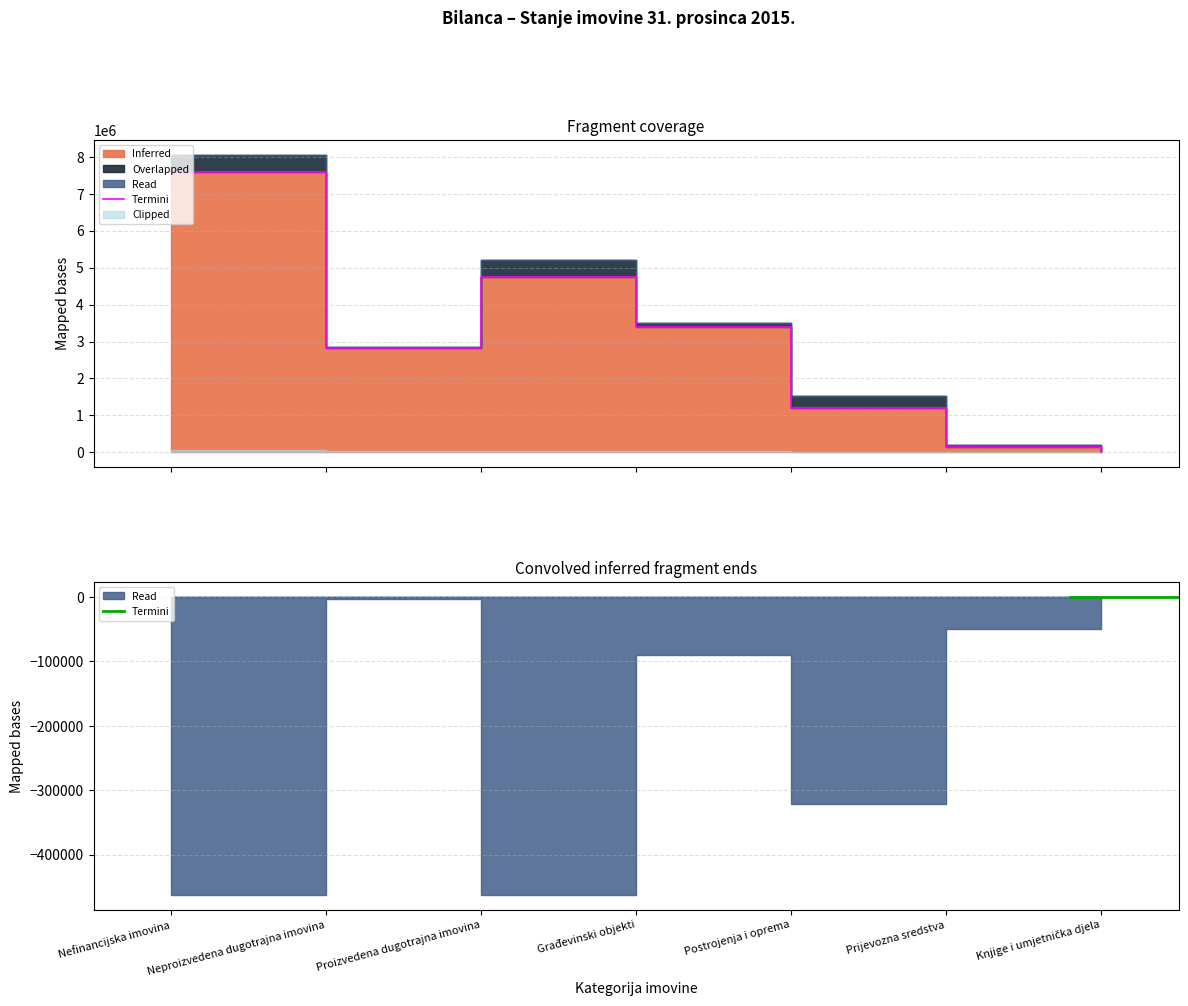

True or false: Indeks and Stanje 31. prosinca intersect in this chart.

False